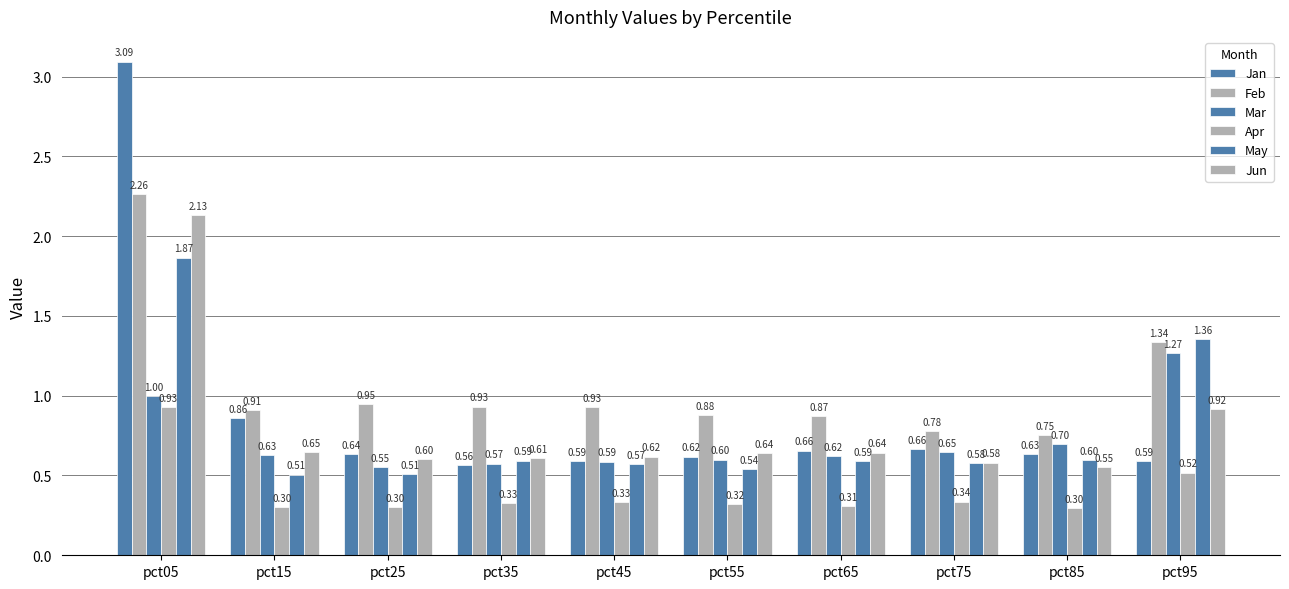

Are the bars horizontal?

No